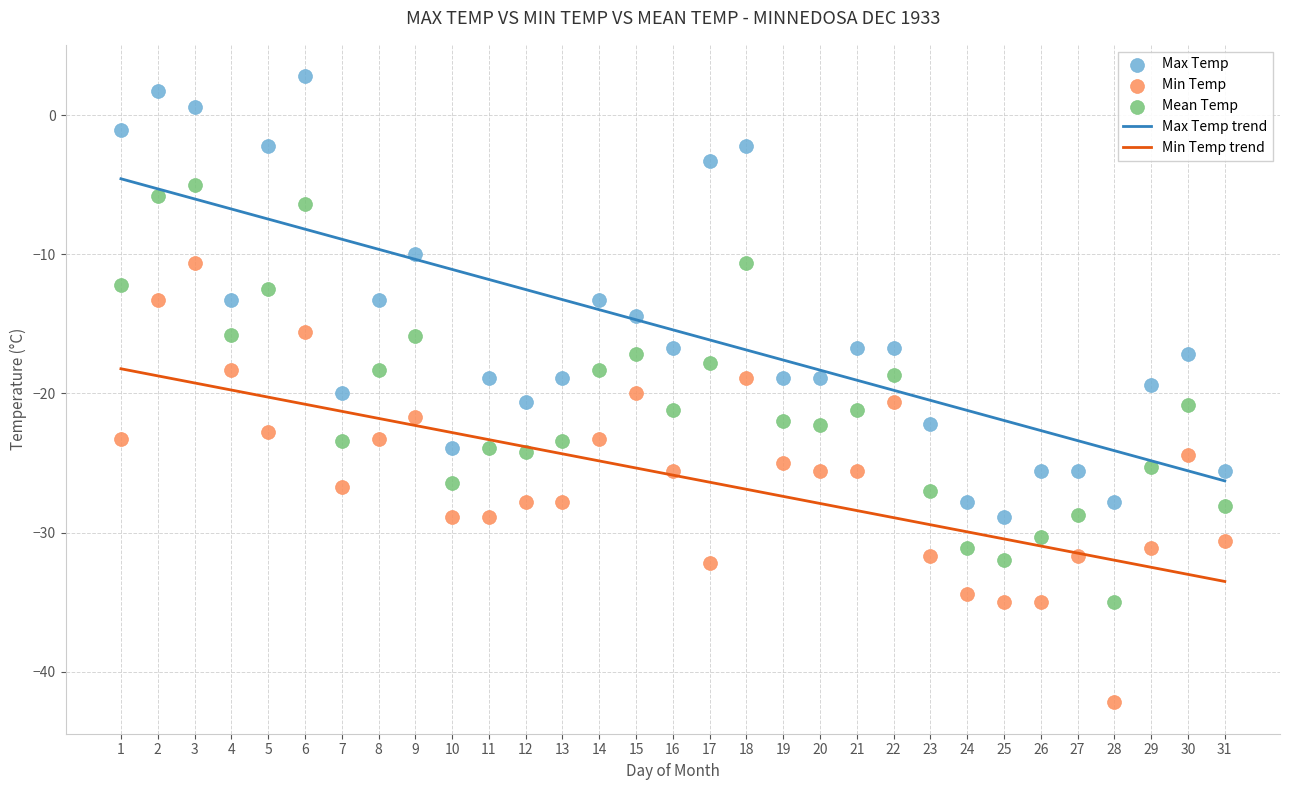

Which series reaches the maximum Y coordinate?

Max Temp